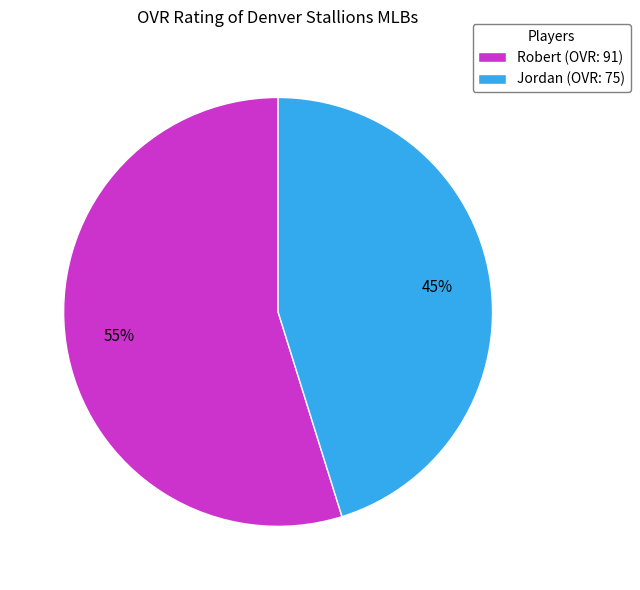

What is the ratio of the value at Jordan to the value at Robert?

0.8